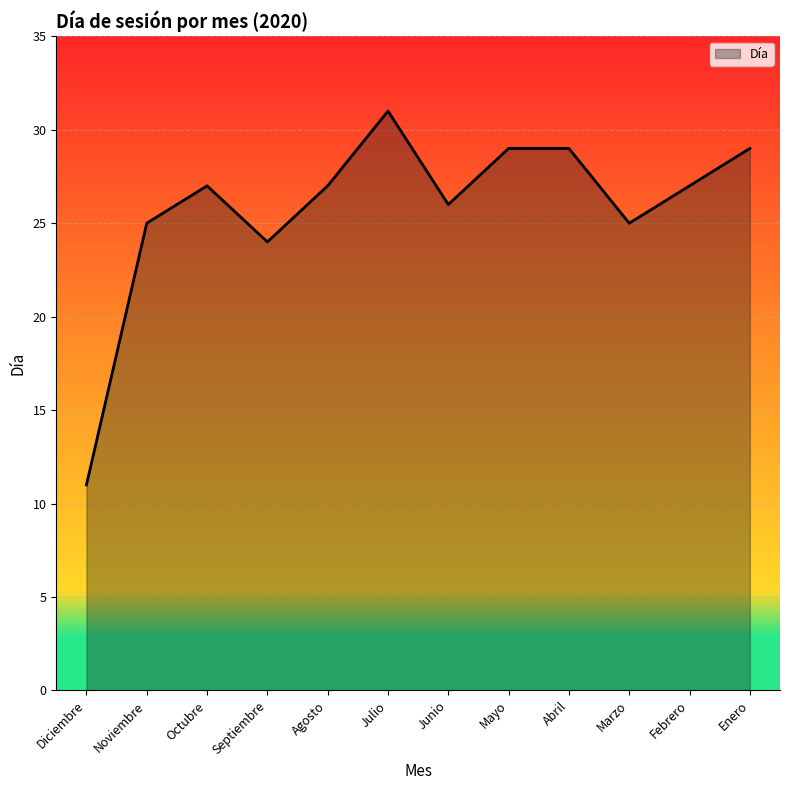

What is the difference between the values at Julio and Marzo?

6